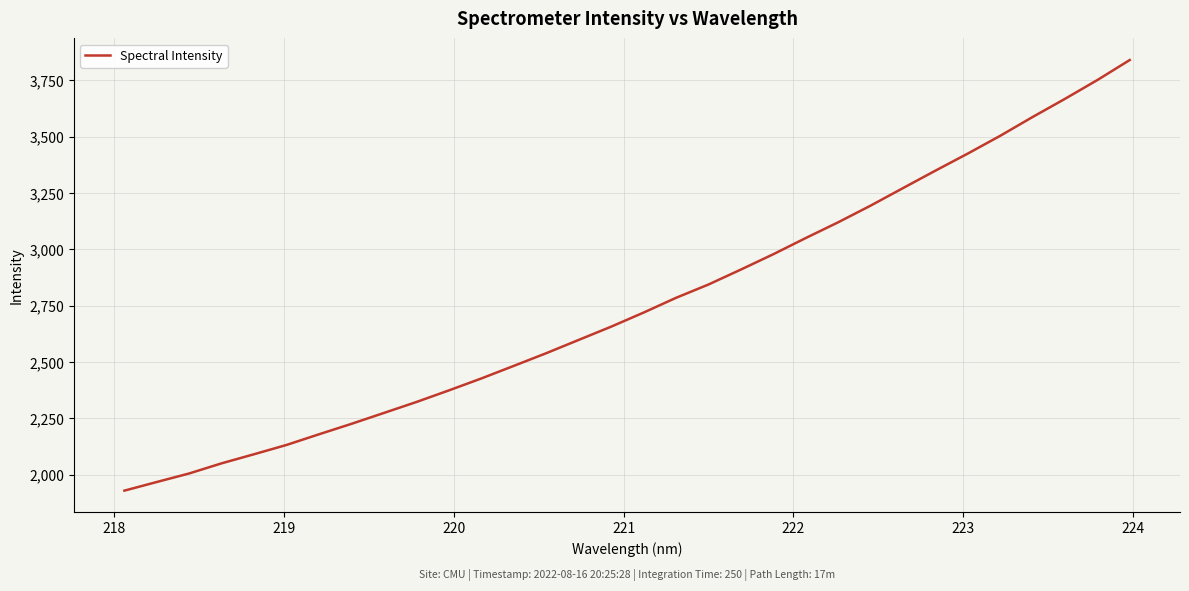

Reading right to left, transcribe all the data shown in this chart.

3839.9	3751.1	3667.6	3587.0	3503.5	3424.8	3348.9	3271.5	3193.7	3119.8	3050.0	2978.2	2910.2	2843.8	2784.8	2719.3	2656.9	2598.1	2539.2	2482.9	2427.1	2374.1	2322.7	2274.2	2225.9	2179.5	2132.2	2091.0	2050.6	2005.6	1967.6	1929.2